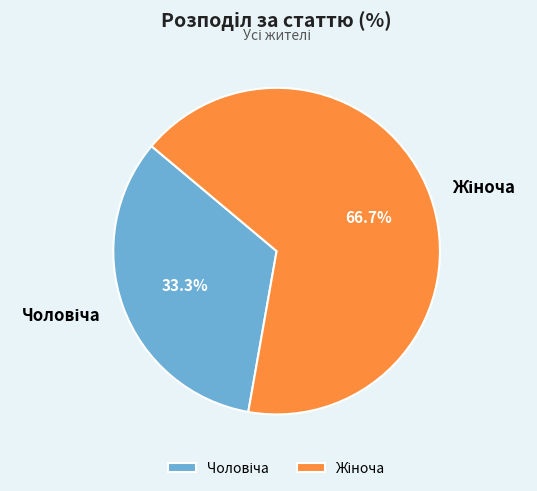

Is there any slice that represents more than half of the pie?

Yes